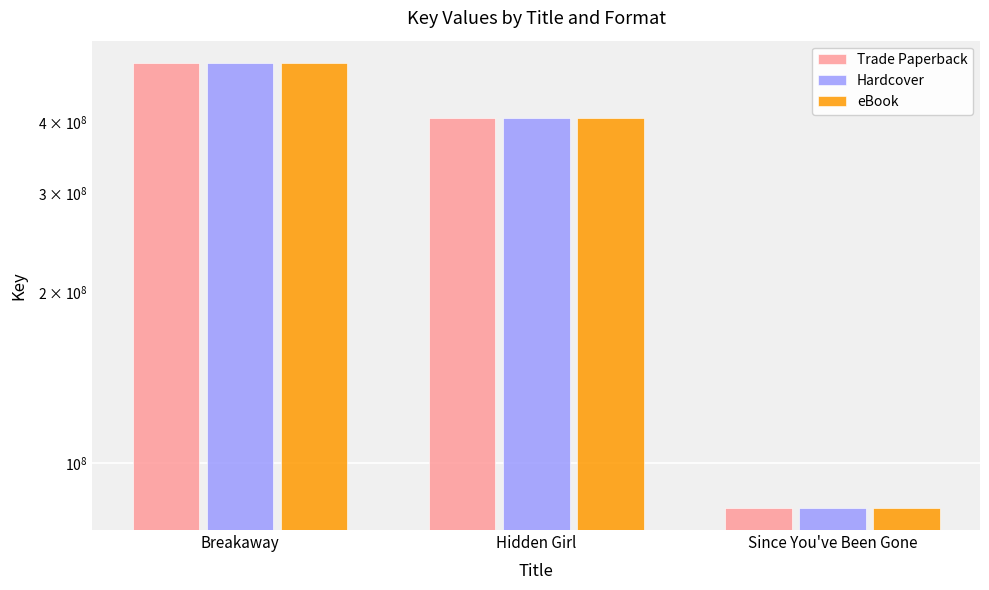

How many data points in eBook are less than 407695532?

1